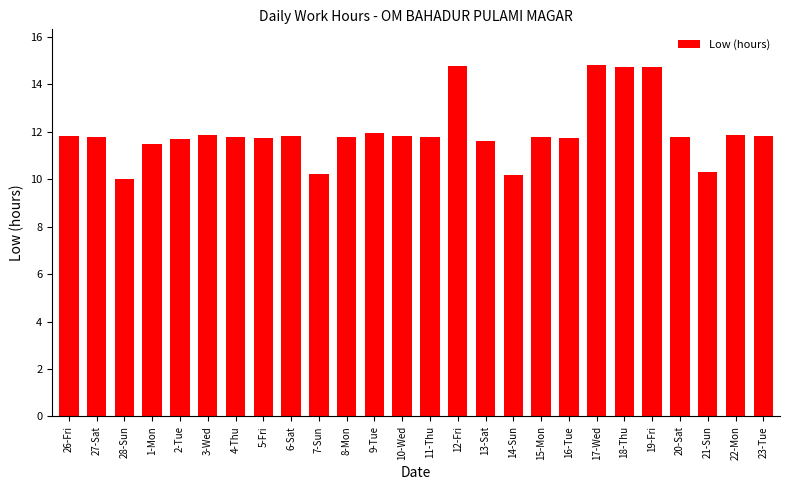

What is the change in value from 6-Sat to 12-Fri?

+2.9